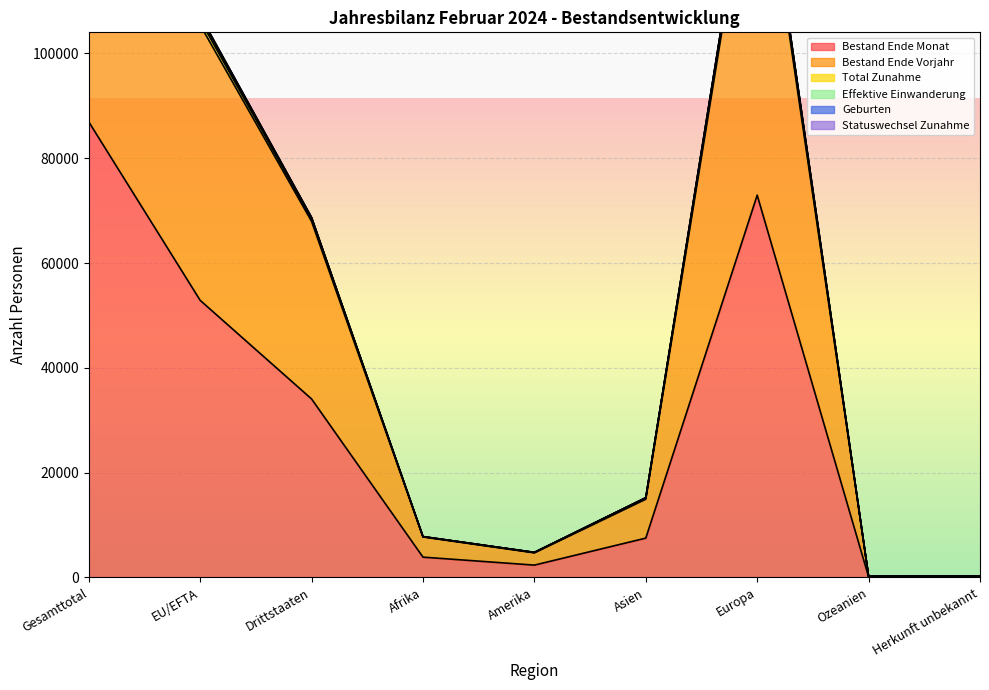

What is the sum of the Bestand Ende Vorjahr values at Drittstaaten and EU/EFTA?

173366